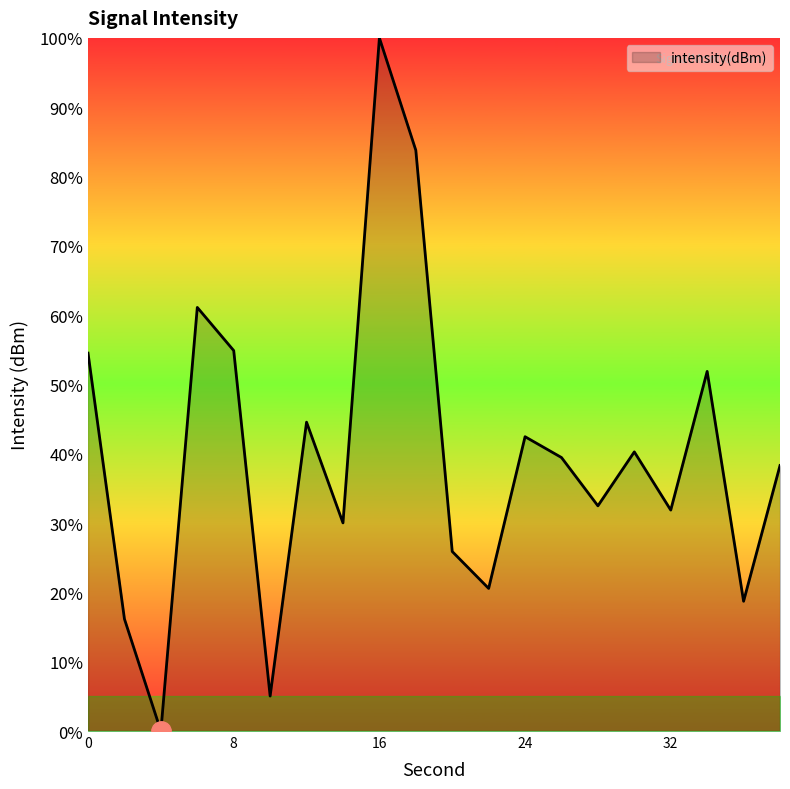

What is the difference between the maximum and minimum values?

100.0